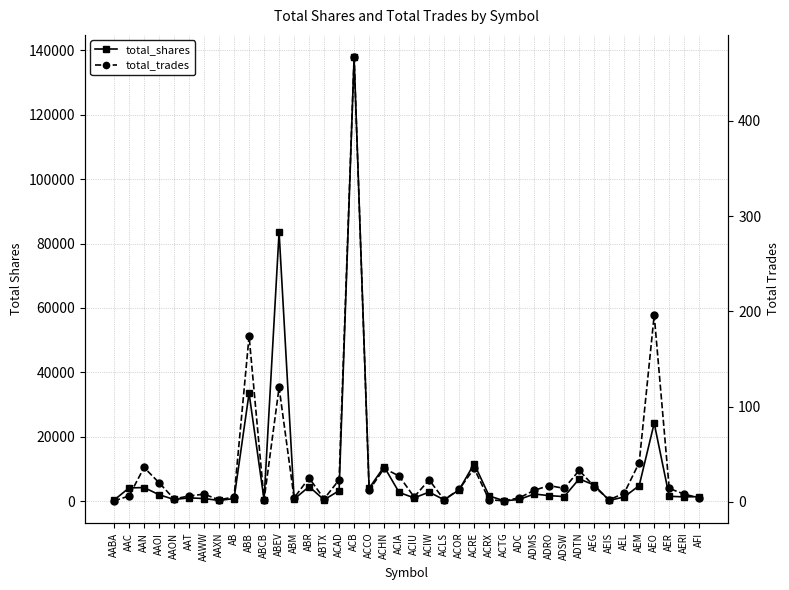

True or false: total_shares has a value of 6900 at ADTN.

True